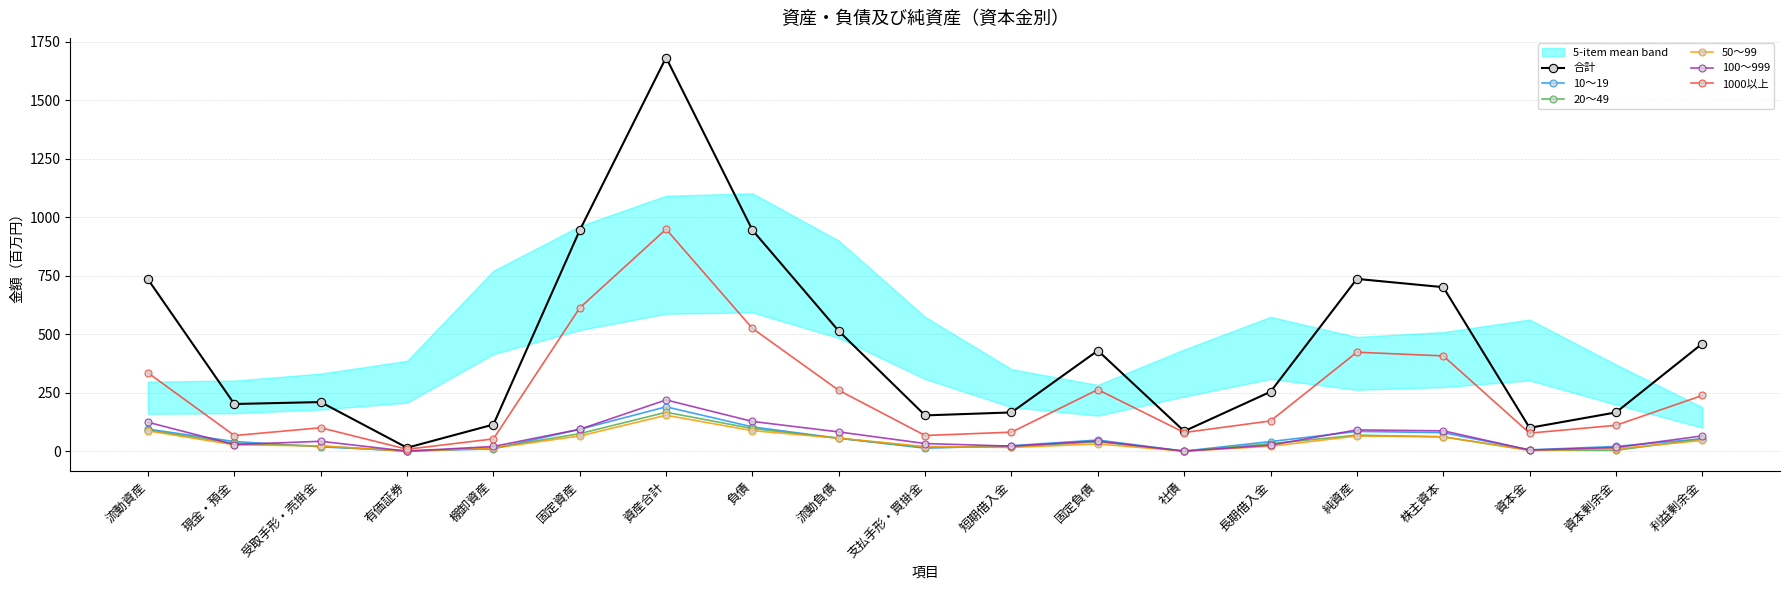

Is it true that 100～999 equals 44.7 at 固定負債?

True